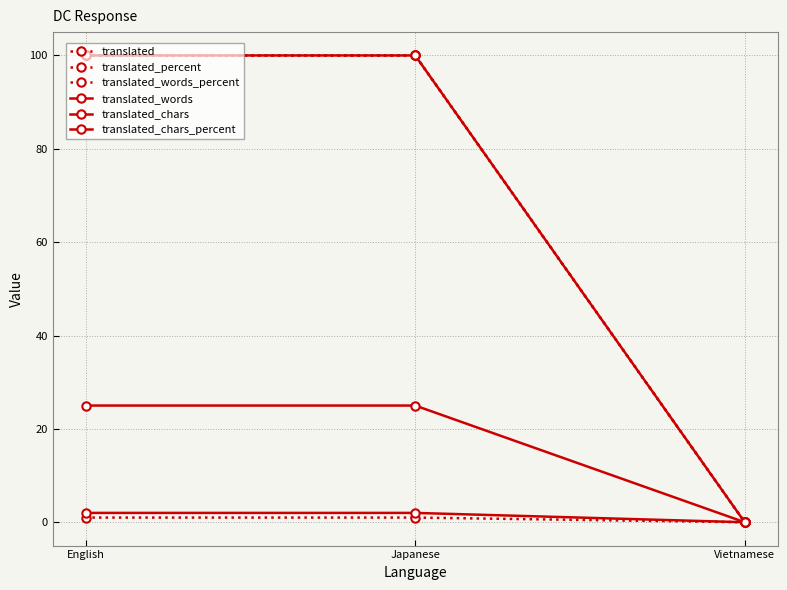

Is this an area chart (filled region under the line)?

No